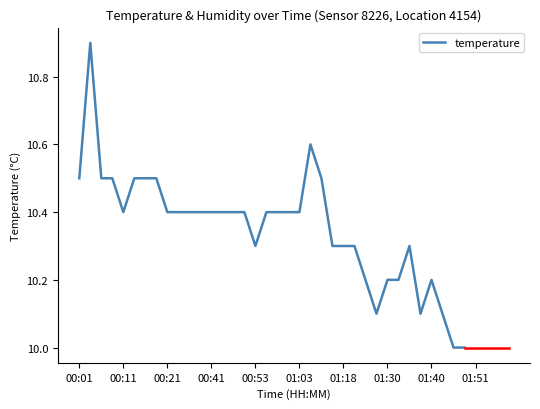

What is the maximum value shown in the chart?

10.9